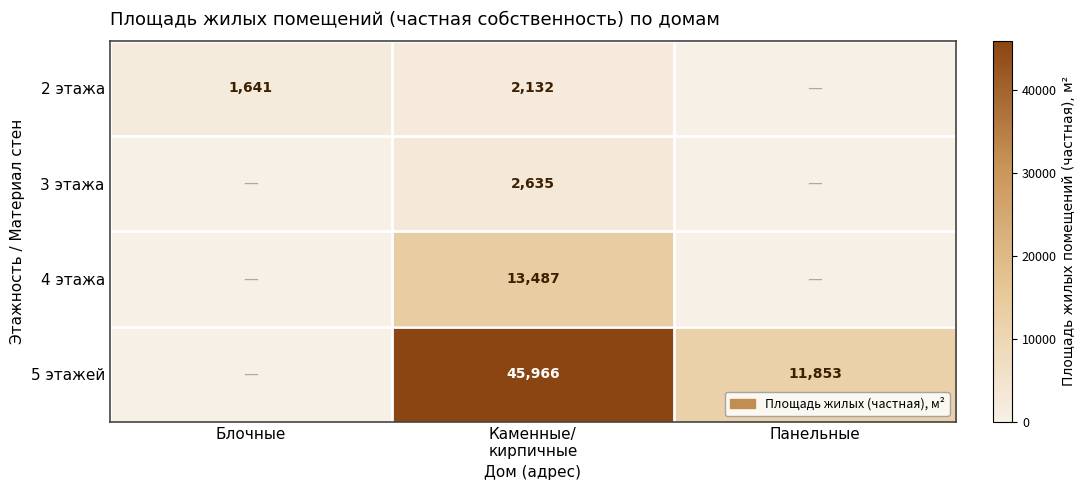

Is it true that 2 этажа equals 1641 at Блочные?

True